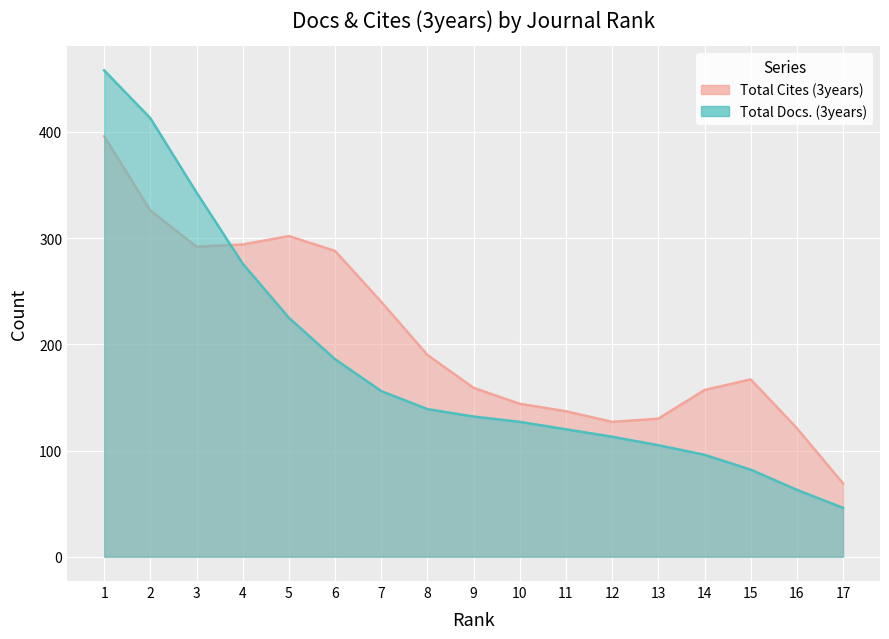

Which has a higher value, 17 or 7?

7